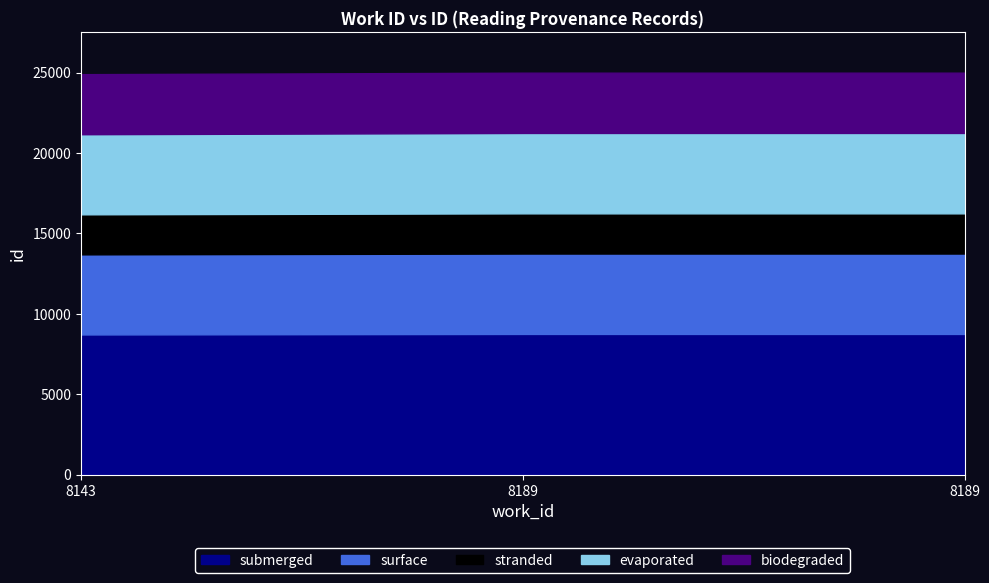

Reading left to right, extract all data points from this chart.

24904	24996	24997